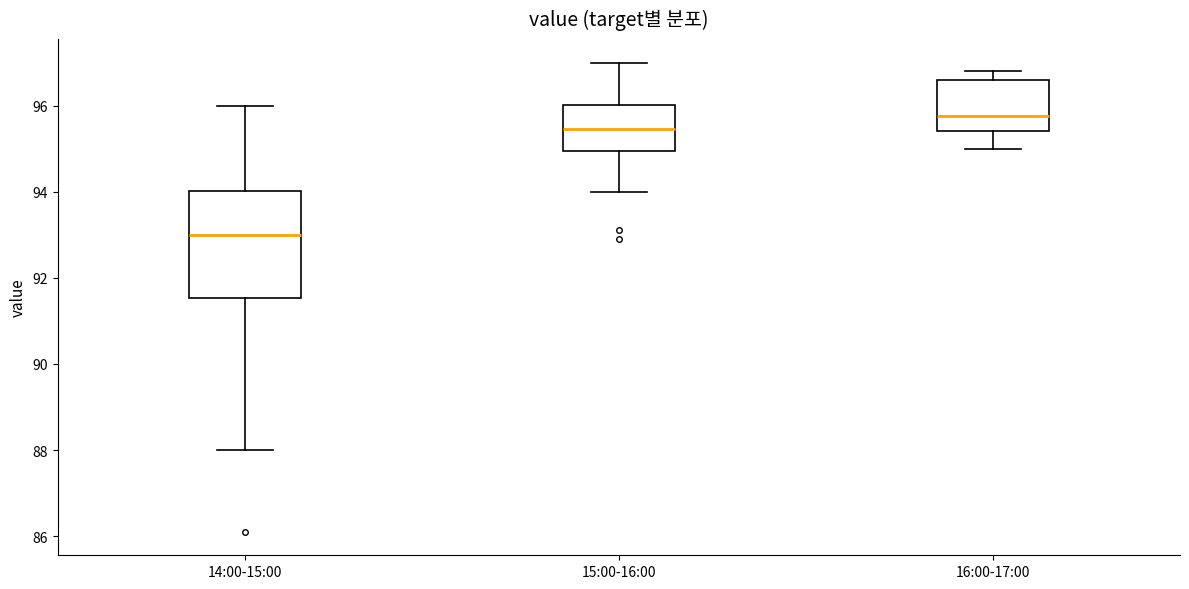

Which box is the tallest, from its lower edge to its upper edge?

14:00-15:00